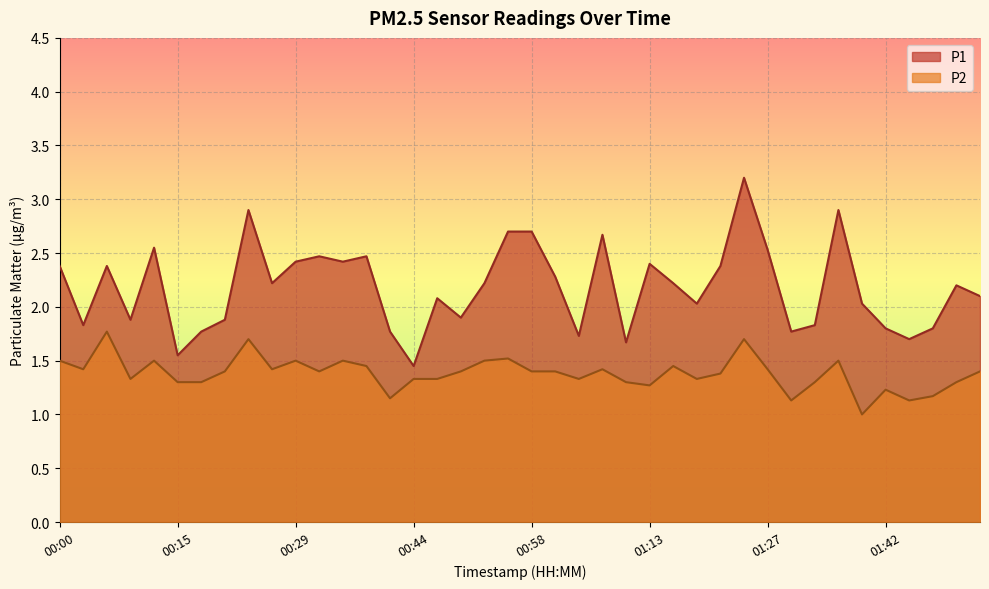

At how many categories does at least one series exceed 3?

1